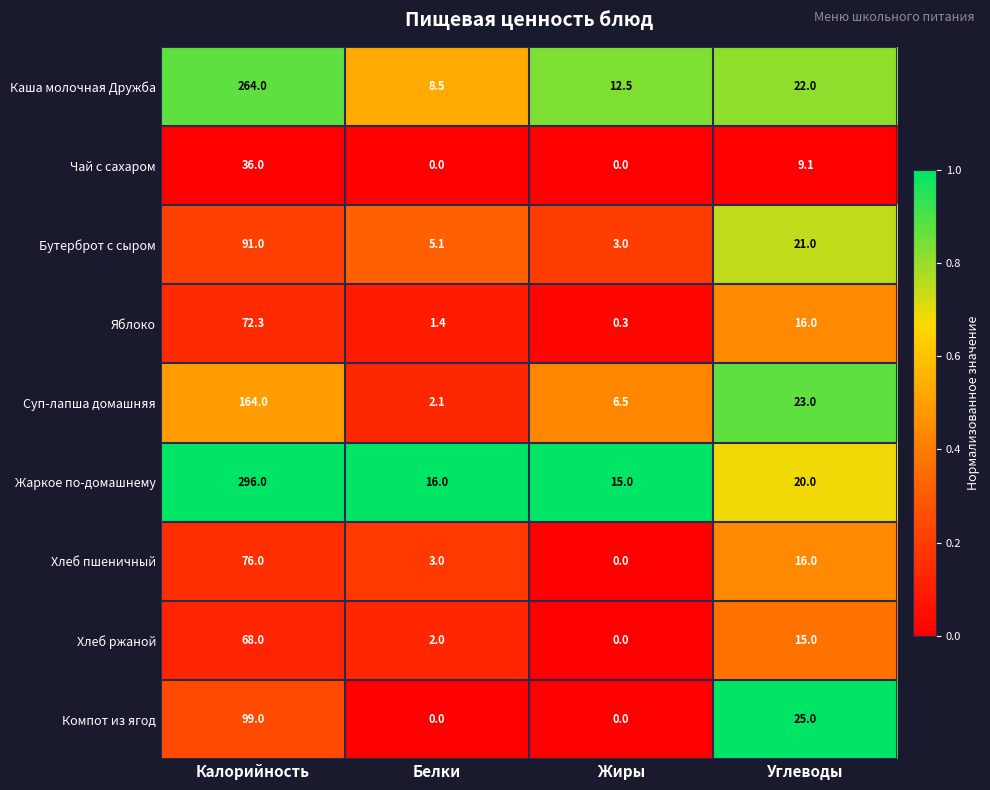

The value of Суп-лапша домашняя at Калорийность is 275.6. True or false?

False